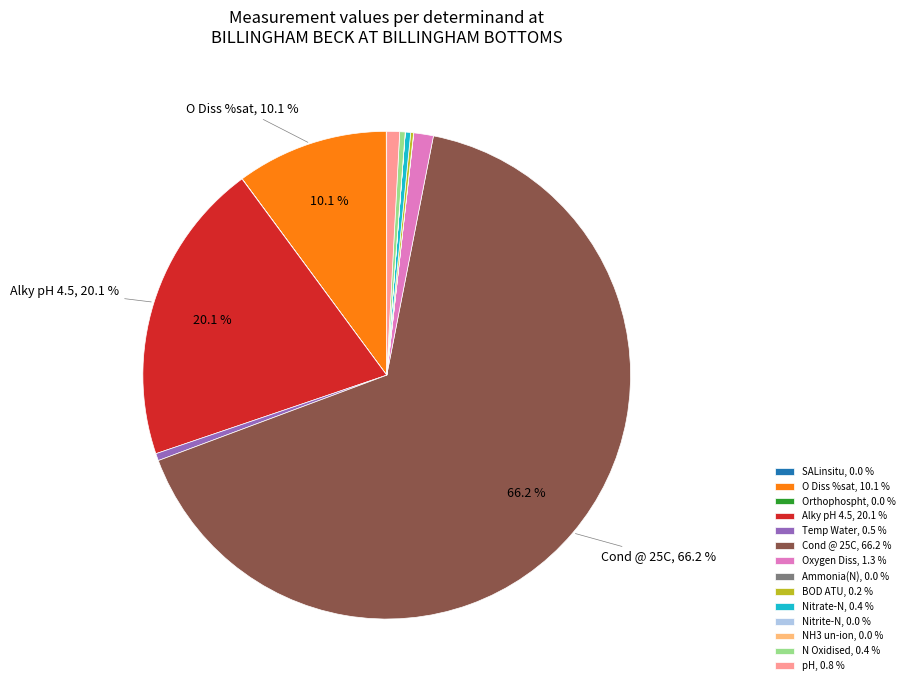

Does any single category account for the majority?

Yes